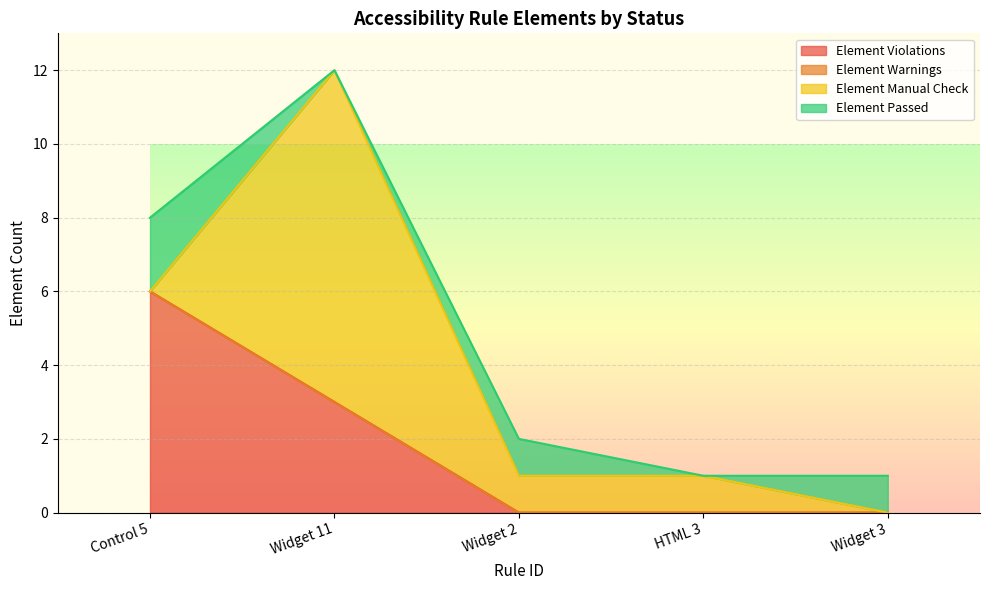

How many interior local peaks does the Element Manual Check series have?

1